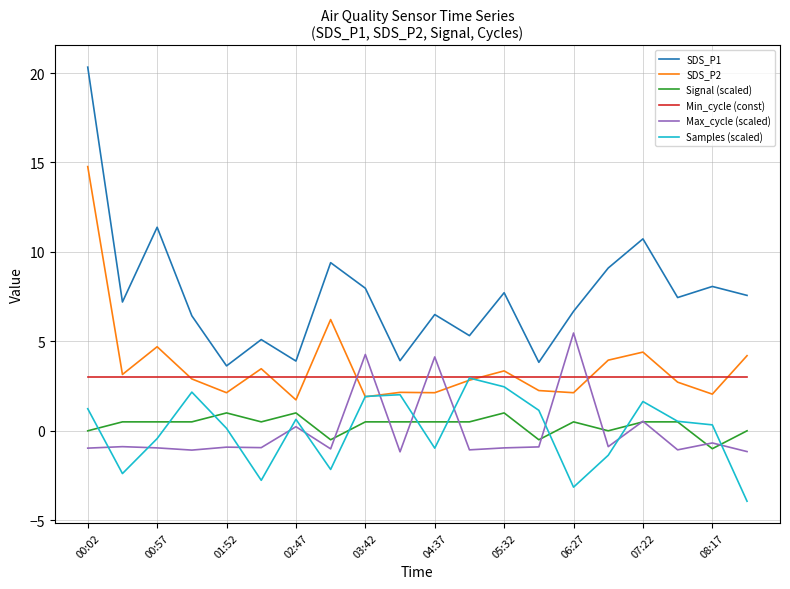

True or false: Min_cycle (const) and SDS_P1 cross at least once.

False